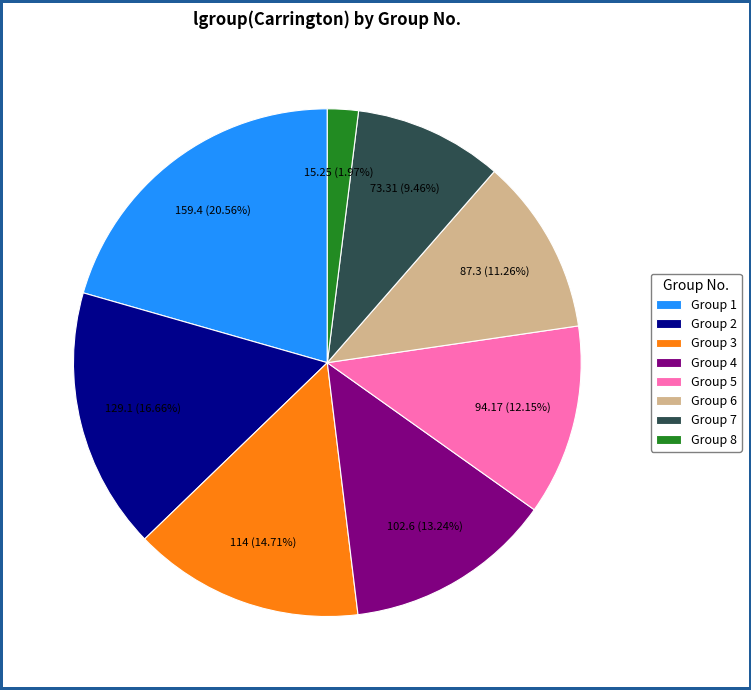

What is the smallest slice in the pie chart?

Group 8